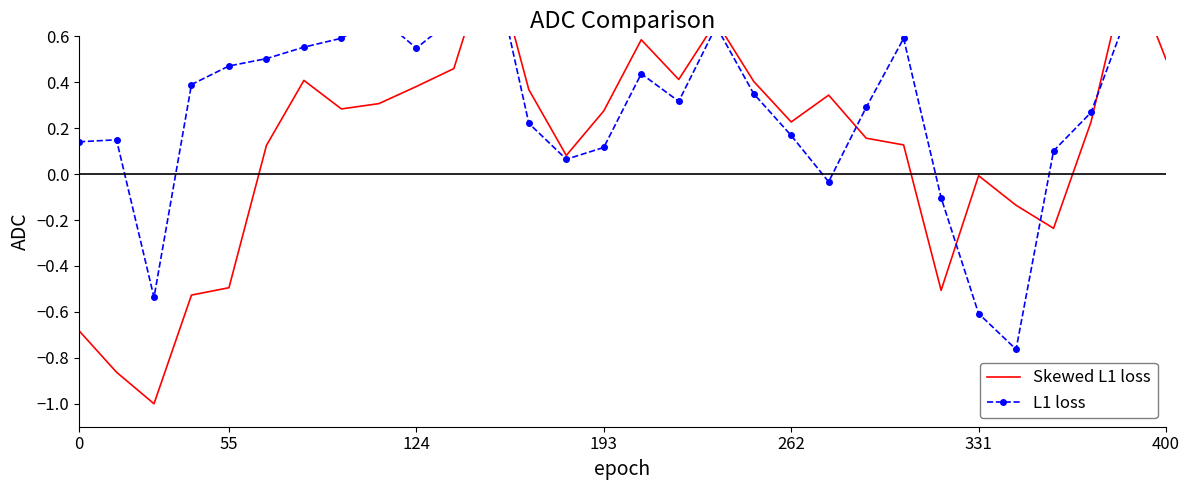

The value of Skewed L1 loss at 28 is 1.6. True or false?

False